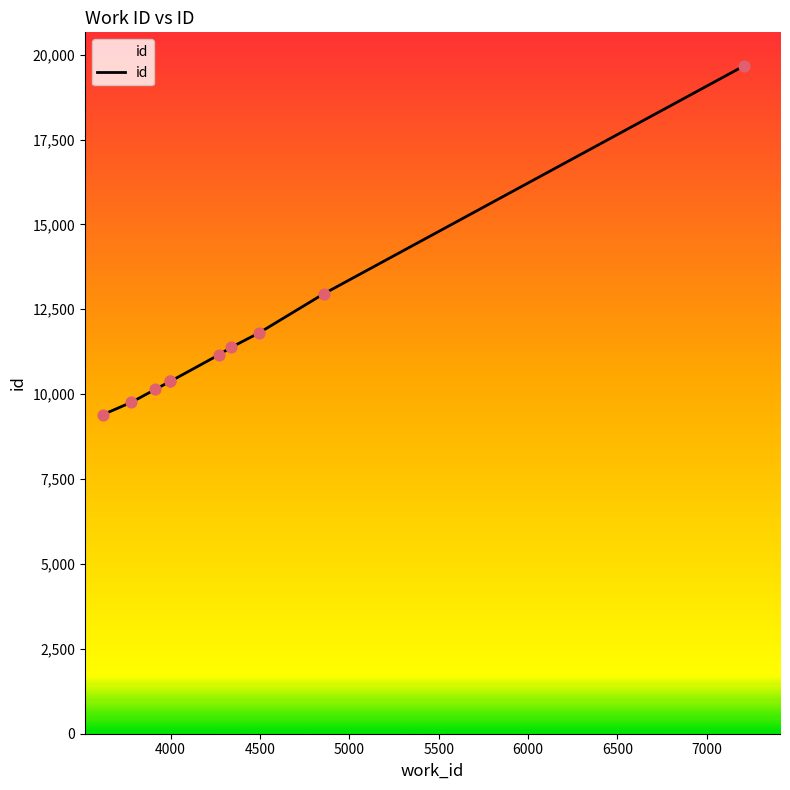

What is the minimum value shown in the chart?

9396